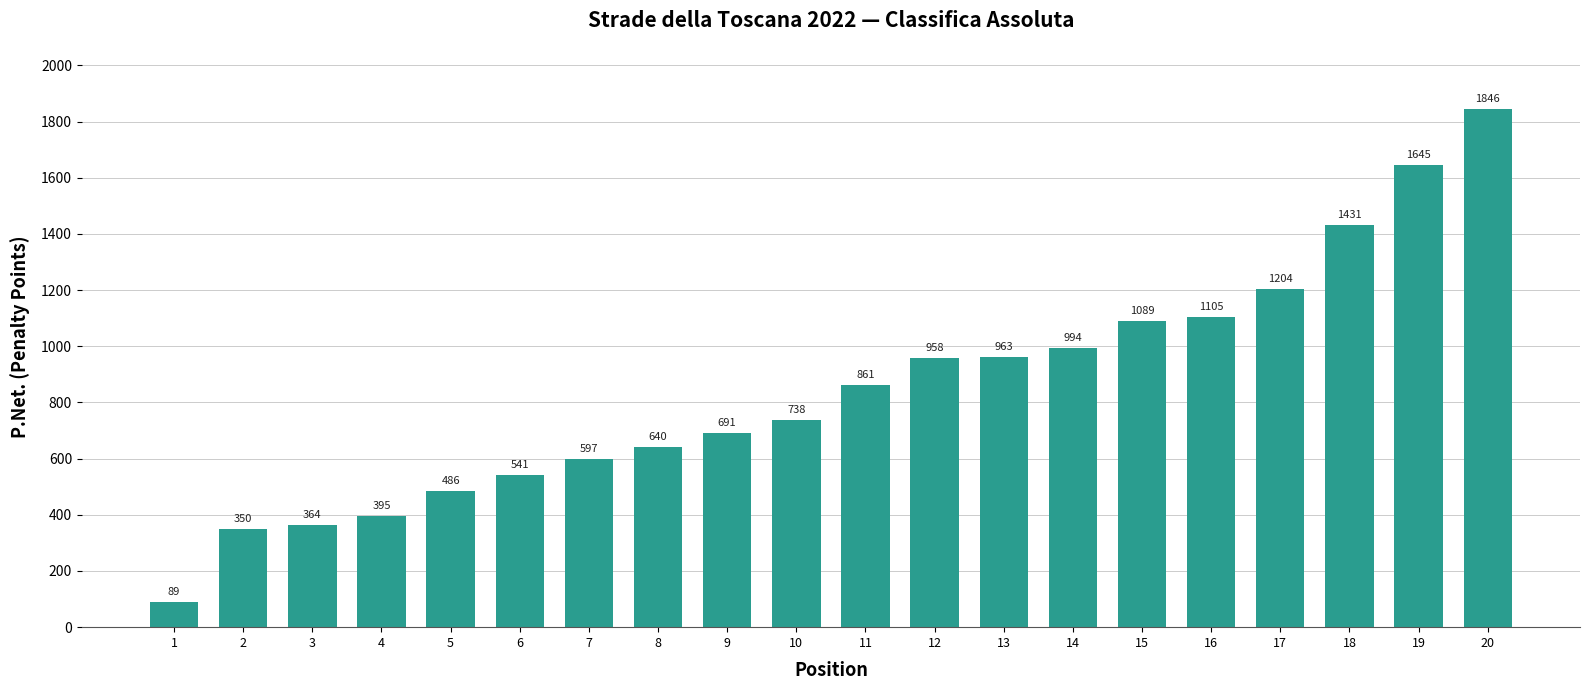

Which category has the highest value across all series?

20